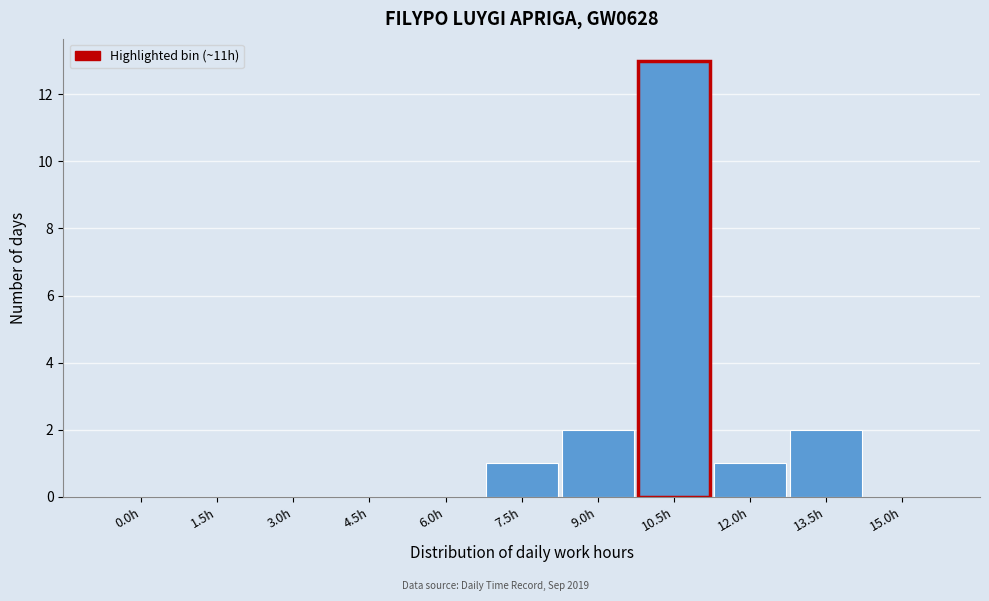

Reading left to right, what are all the values shown in this chart?

0.0h=0	1.5h=0	3.0h=0	4.5h=0	6.0h=0	7.5h=1	9.0h=2	10.5h=13	12.0h=1	13.5h=2	15.0h=0